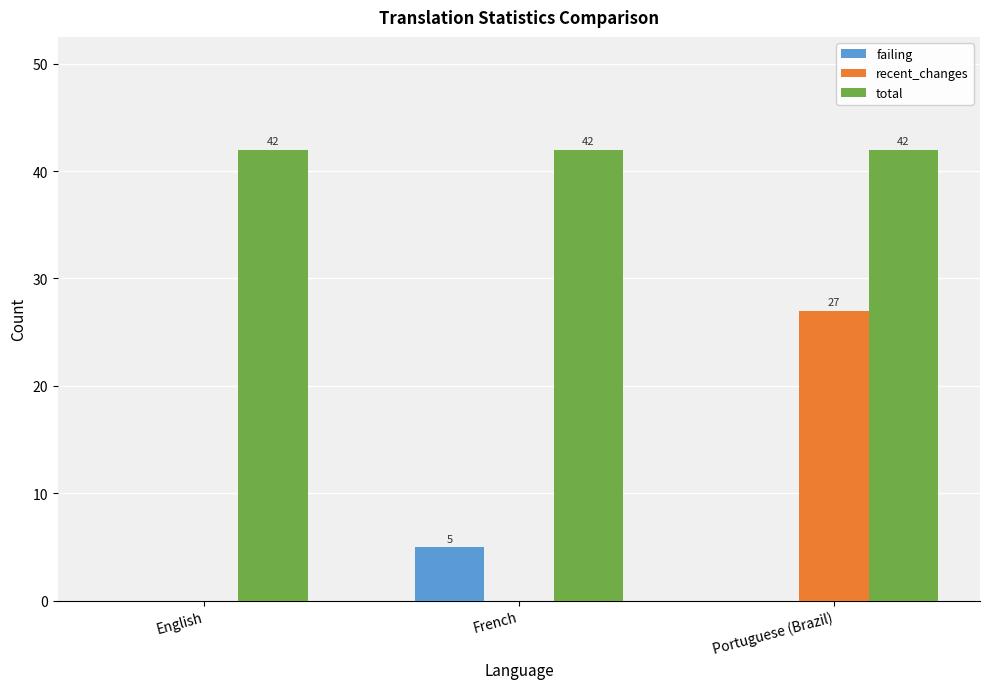

What is the highest value of the recent_changes series?

27